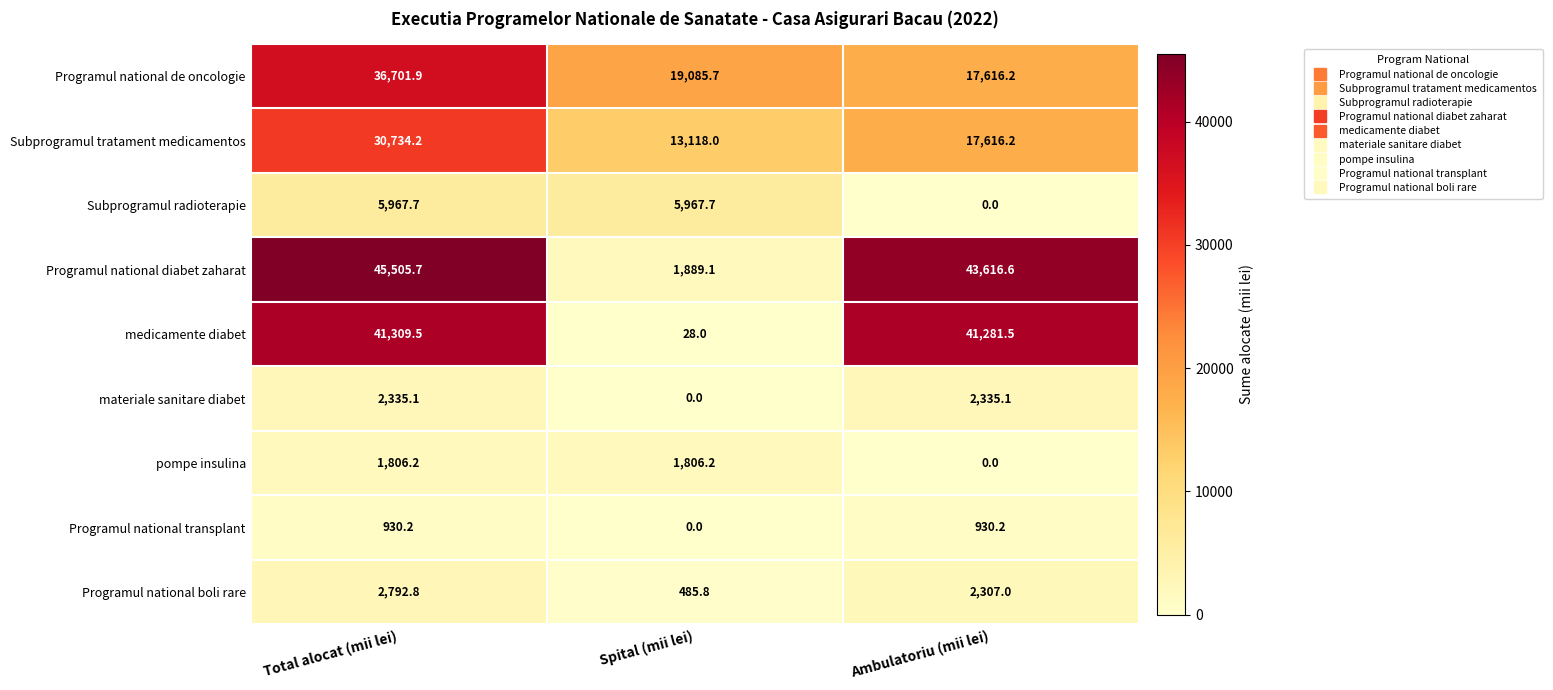

Reading right to left, what are all the values shown in this chart?

Programul national de oncologie: Ambulatoriu (mii lei)=17616.2	Spital (mii lei)=19085.7	Total alocat (mii lei)=36701.9
Subprogramul tratament medicamentos: Ambulatoriu (mii lei)=17616.2	Spital (mii lei)=13118.0	Total alocat (mii lei)=30734.2
Subprogramul radioterapie: Ambulatoriu (mii lei)=0.0	Spital (mii lei)=5967.7	Total alocat (mii lei)=5967.7
Programul national diabet zaharat: Ambulatoriu (mii lei)=43616.6	Spital (mii lei)=1889.1	Total alocat (mii lei)=45505.7
medicamente diabet: Ambulatoriu (mii lei)=41281.5	Spital (mii lei)=28.0	Total alocat (mii lei)=41309.5
materiale sanitare diabet: Ambulatoriu (mii lei)=2335.1	Spital (mii lei)=0.0	Total alocat (mii lei)=2335.1
pompe insulina: Ambulatoriu (mii lei)=0.0	Spital (mii lei)=1806.2	Total alocat (mii lei)=1806.2
Programul national transplant: Ambulatoriu (mii lei)=930.2	Spital (mii lei)=0.0	Total alocat (mii lei)=930.2
Programul national boli rare: Ambulatoriu (mii lei)=2307.0	Spital (mii lei)=485.8	Total alocat (mii lei)=2792.8